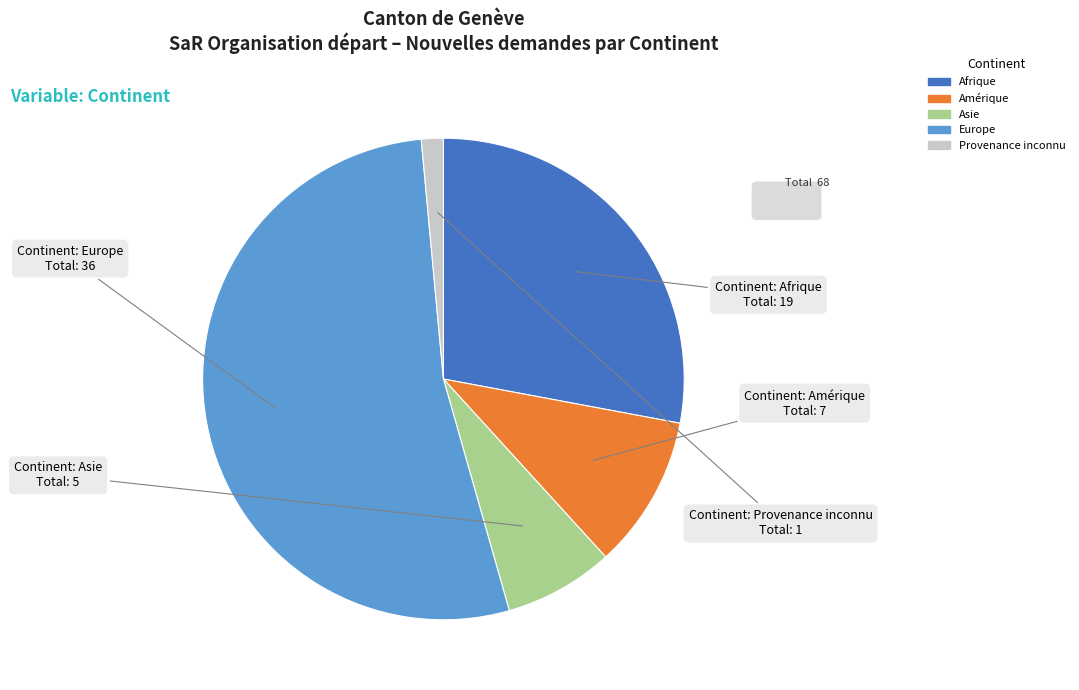

The Amérique slice represents 24% of the pie. True or false?

False